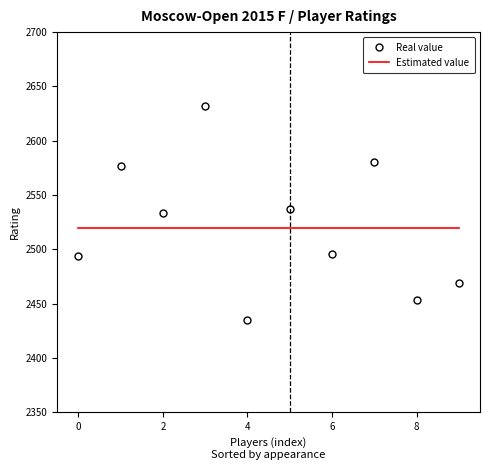

True or false: Real value has more than 0 interior local peaks.

True